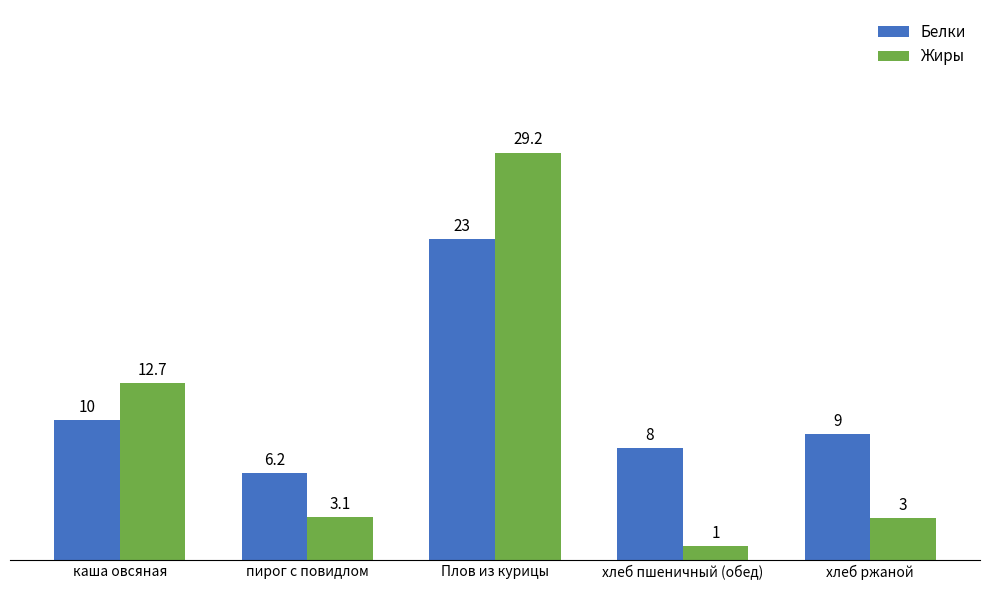

The value of Белки at Плов из курицы is 23.0. True or false?

True